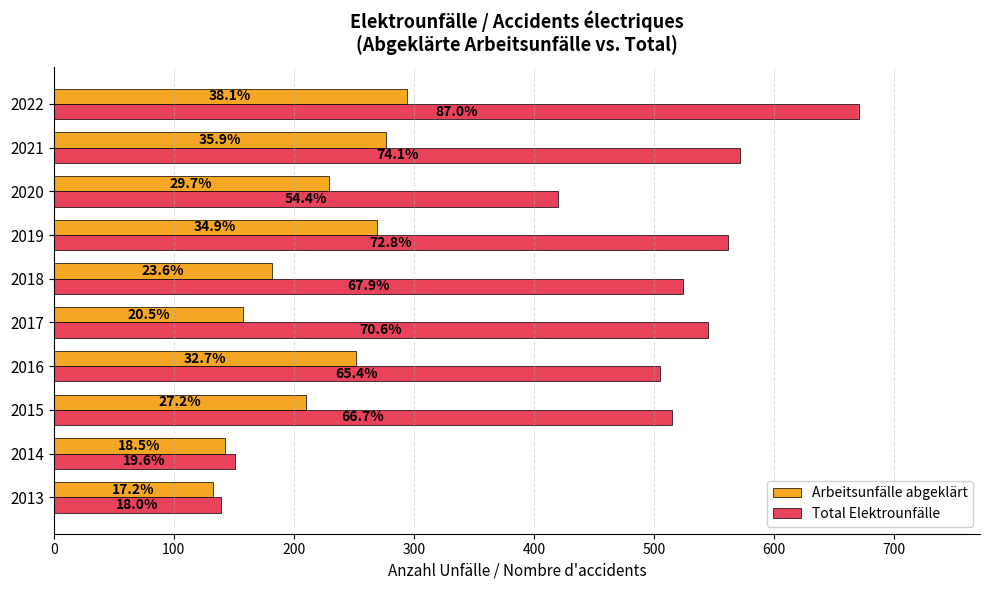

What are all the series names shown in the legend?

Arbeitsunfälle abgeklärt, Total Elektrounfälle